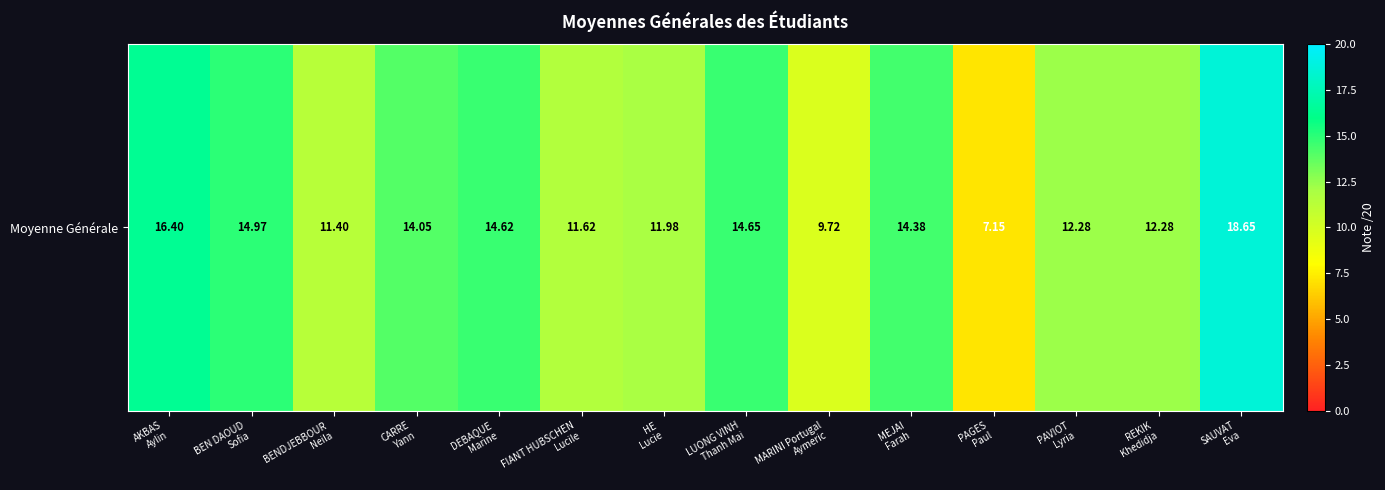

Rank the categories by value from lowest to highest.

PAGES
Paul, MARINI Portugal
Aymeric, BENDJEBBOUR
Neila, FIANT HUBSCHEN
Lucile, HE
Lucie, PAVIOT
Lyria, REKIK
Khedidja, CARRE
Yann, MEJAI
Farah, DEBAQUE
Marine, LUONG VINH
Thanh Mai, BEN DAOUD
Sofia, AKBAS
Aylin, SAUVAT
Eva